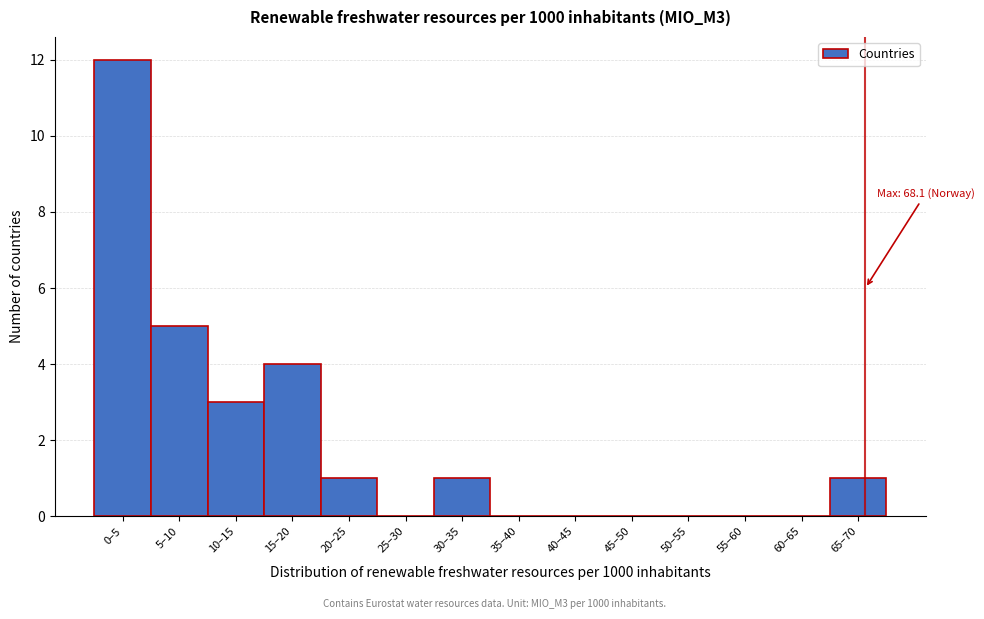

Reading left to right, transcribe all the data shown in this chart.

0–5=12	5–10=5	10–15=3	15–20=4	20–25=1	25–30=0	30–35=1	35–40=0	40–45=0	45–50=0	50–55=0	55–60=0	60–65=0	65–70=1